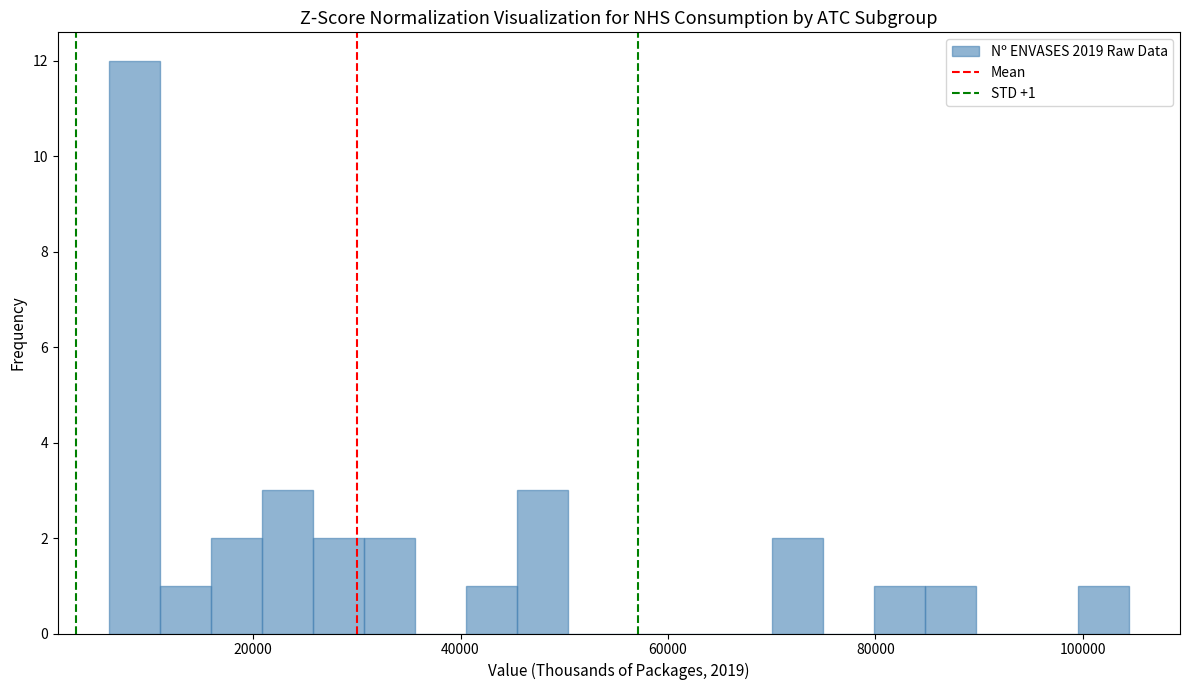

Read against the x-axis, roughly where is the centre of the tallest bar?

8000